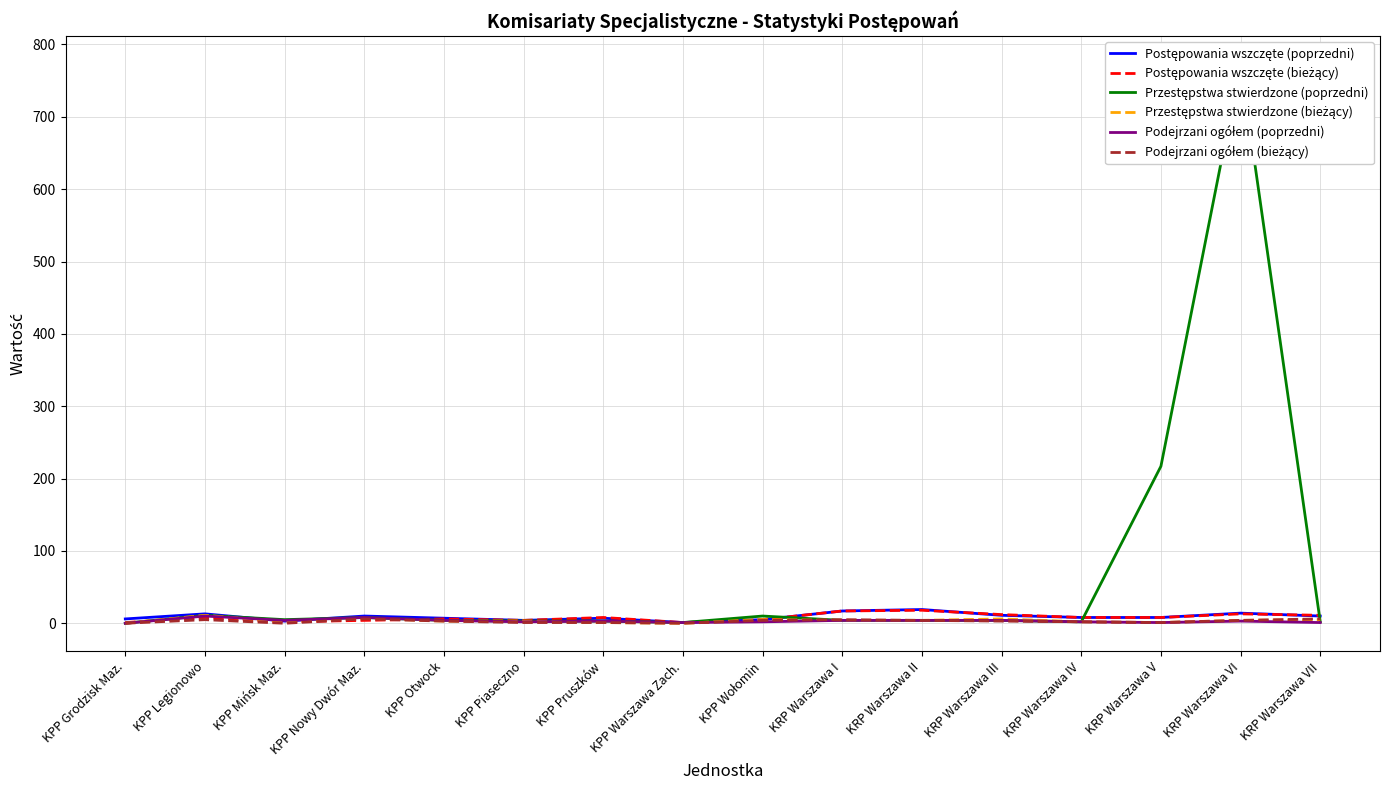

How many values in the Postępowania wszczęte (poprzedni) series exceed 8?

7